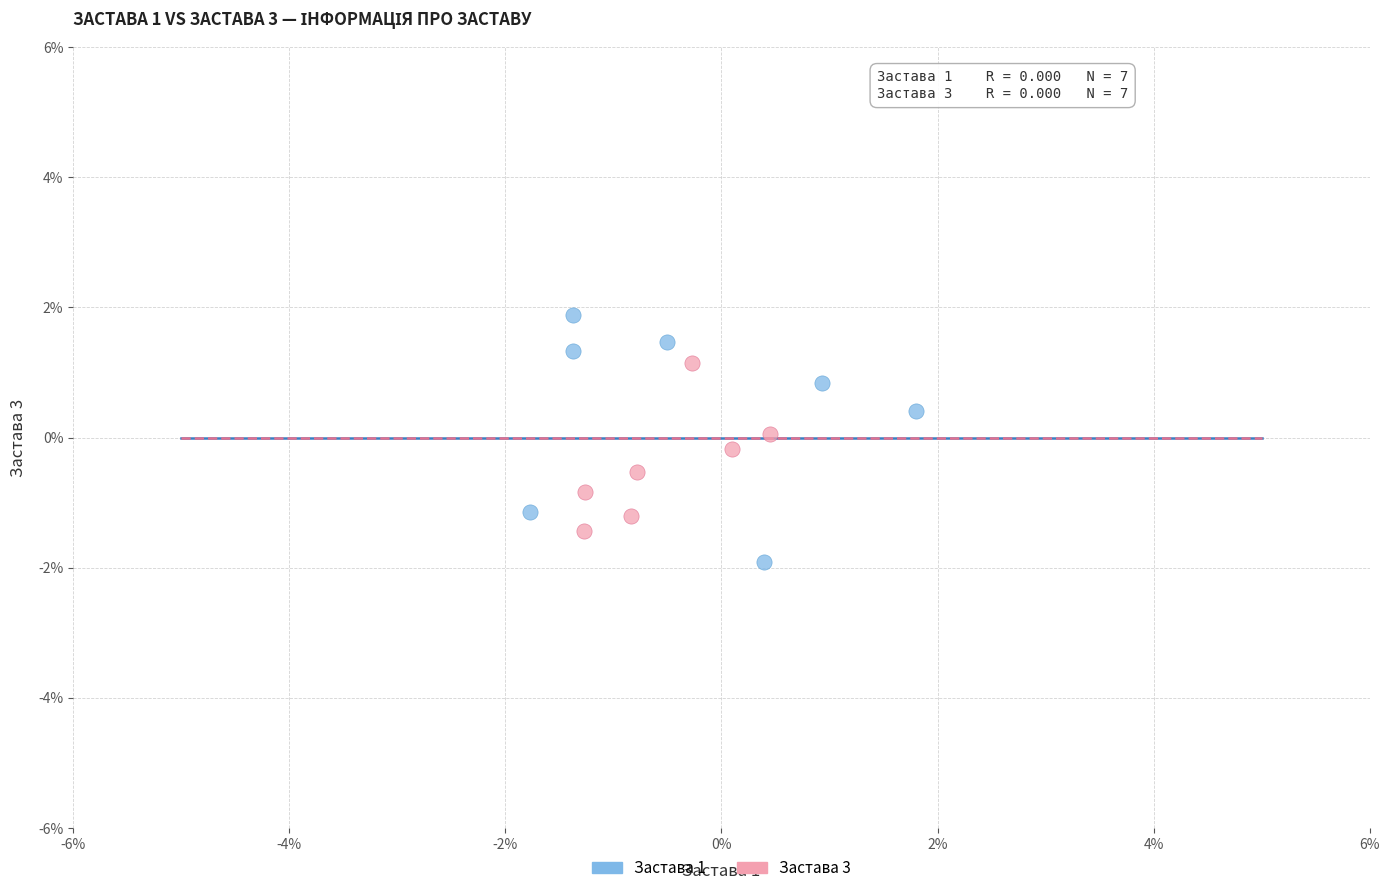

Which series has the largest Y range (max minus min)?

Застава 1